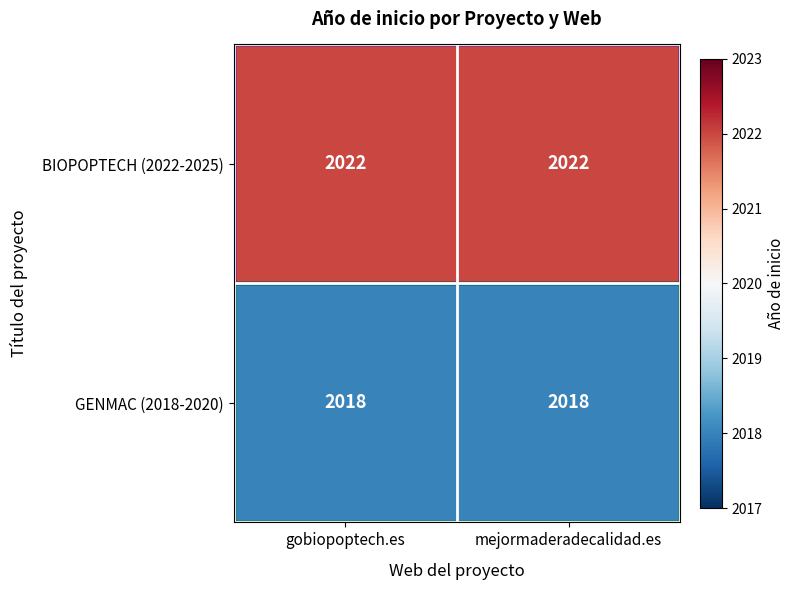

Which series has the largest total across all categories?

BIOPOPTECH (2022-2025)